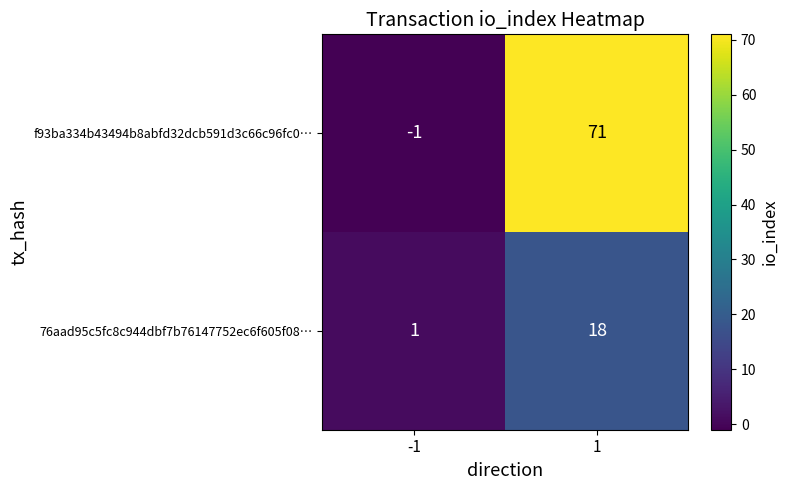

At which category does the chart reach its peak across all series?

1